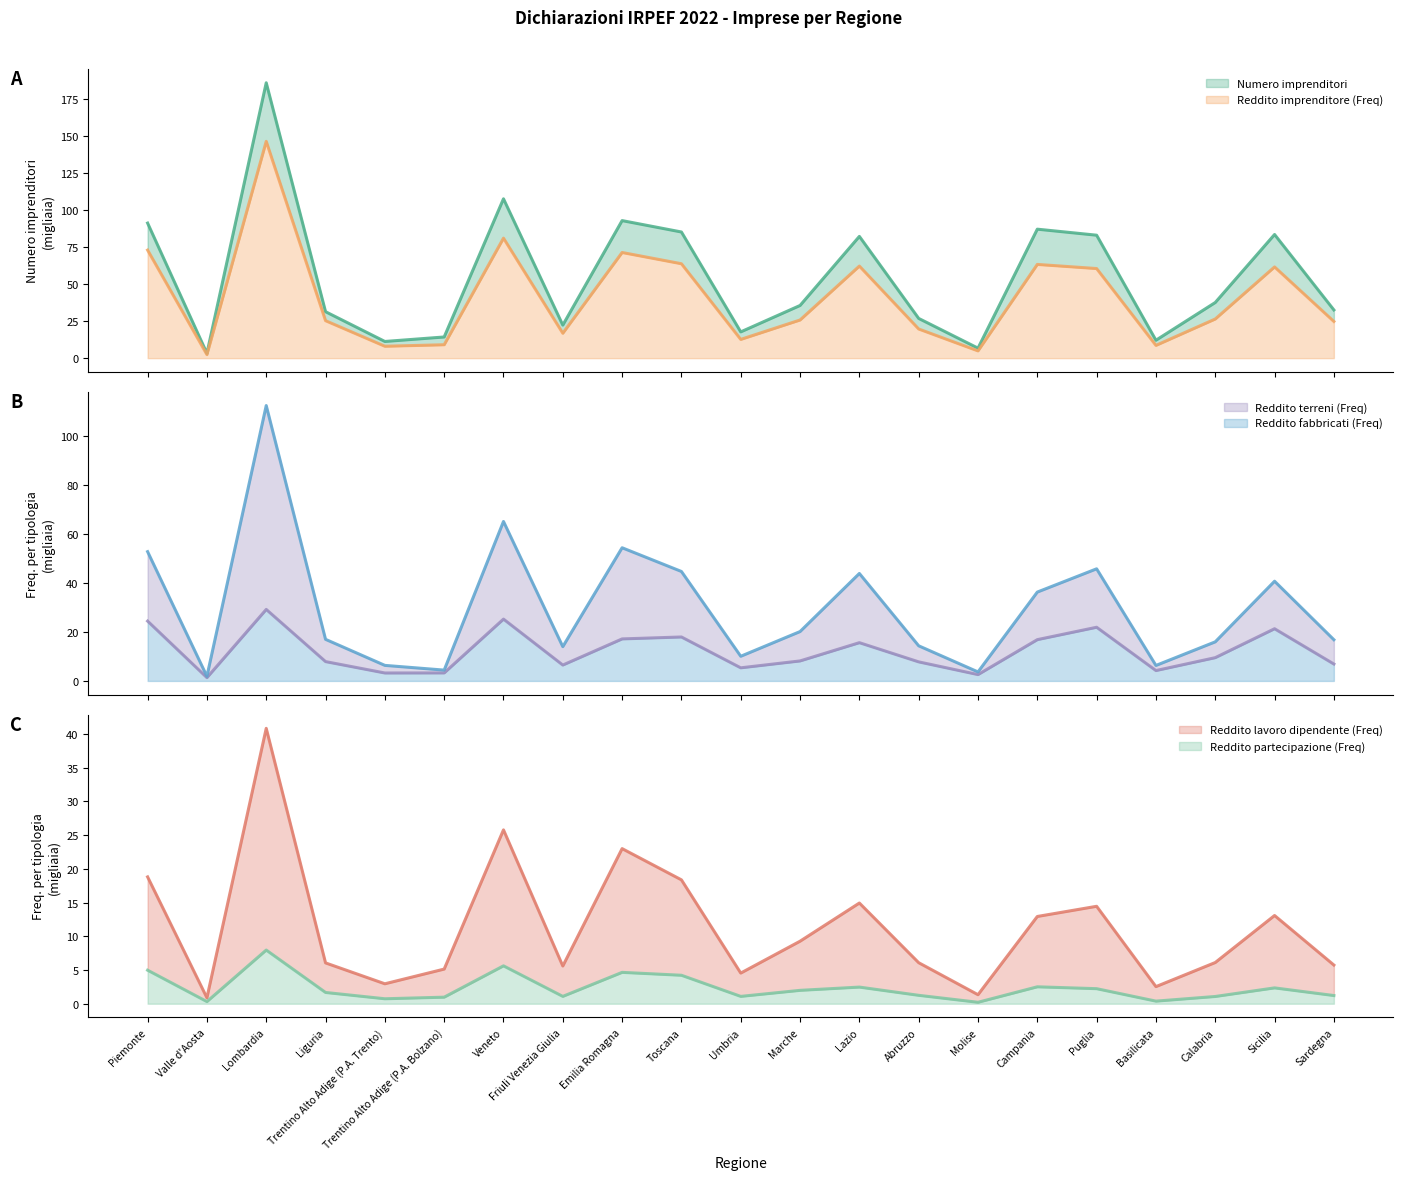

What are all the series names shown in the legend?

Numero imprenditori, Reddito imprenditore (Freq), Reddito terreni (Freq), Reddito fabbricati (Freq), Reddito lavoro dipendente (Freq), Reddito partecipazione (Freq)